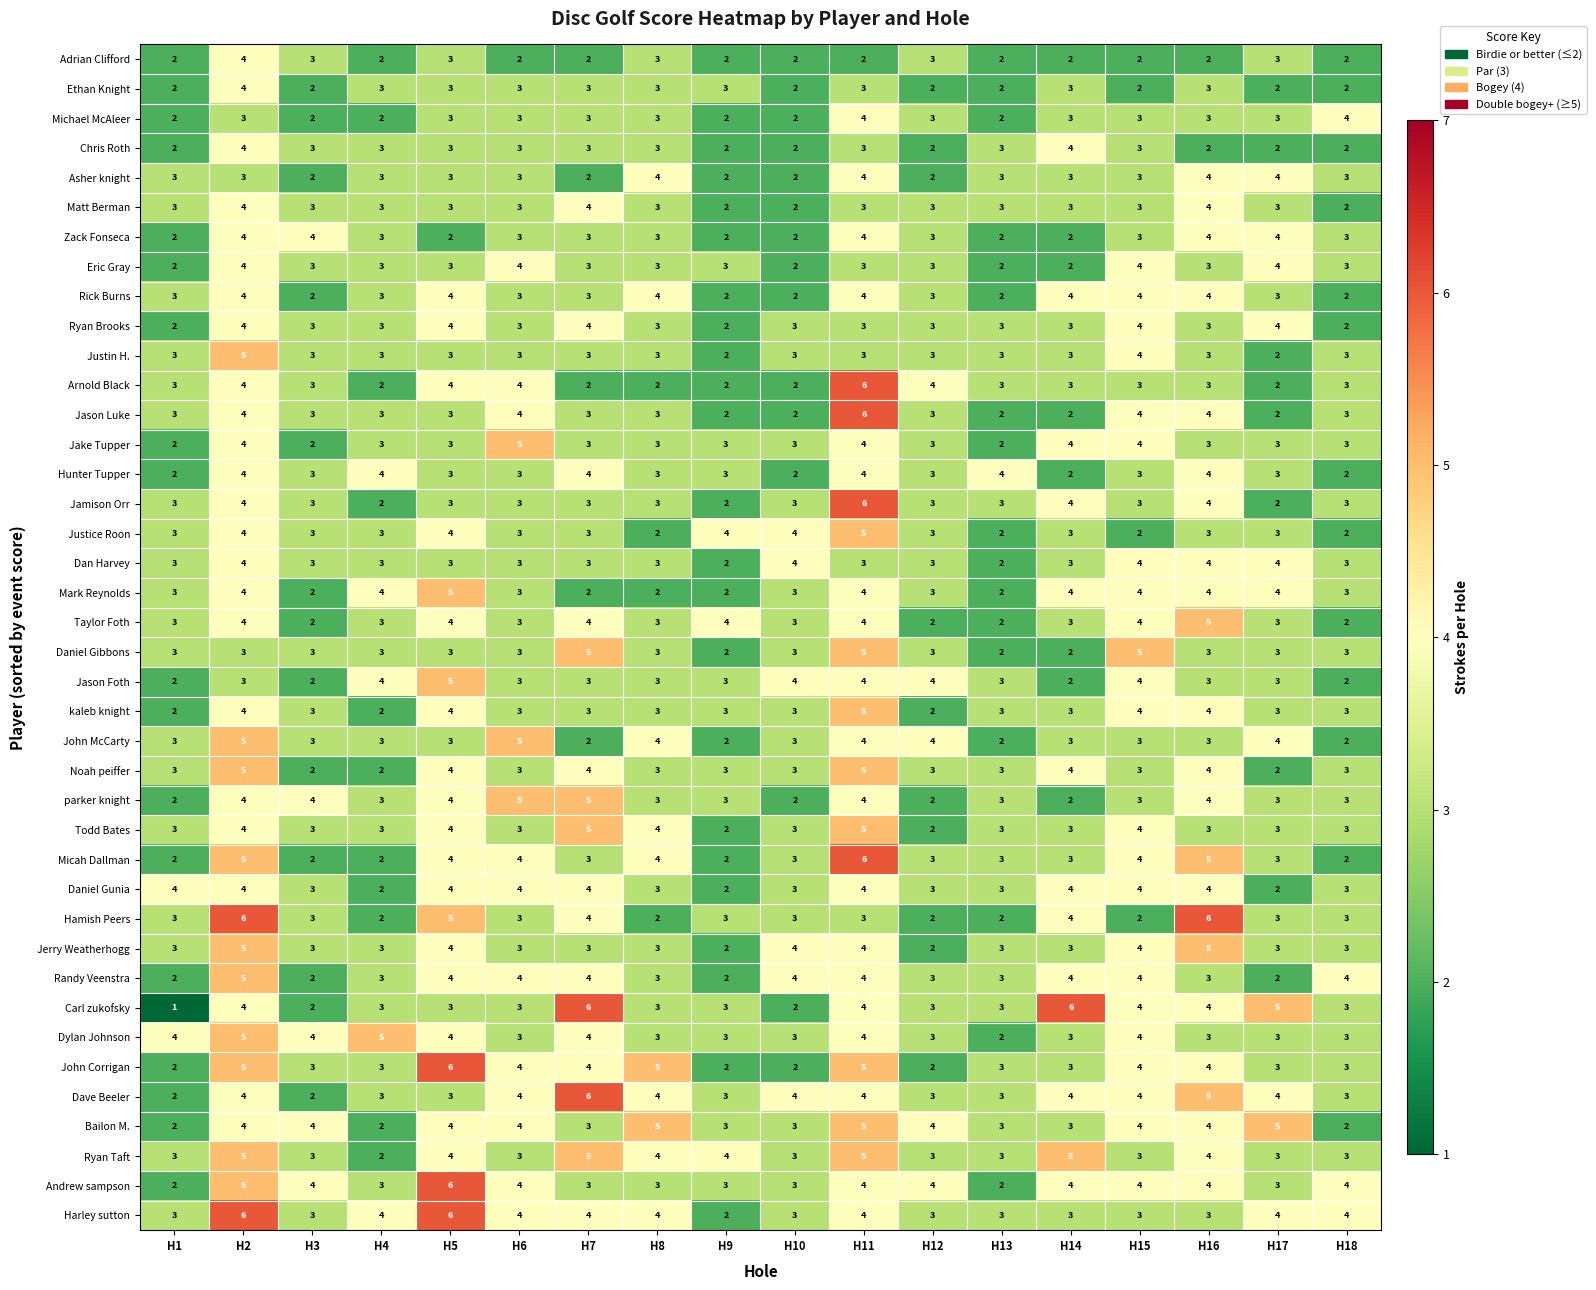

What is the spread (max minus min) of values at H13?

2